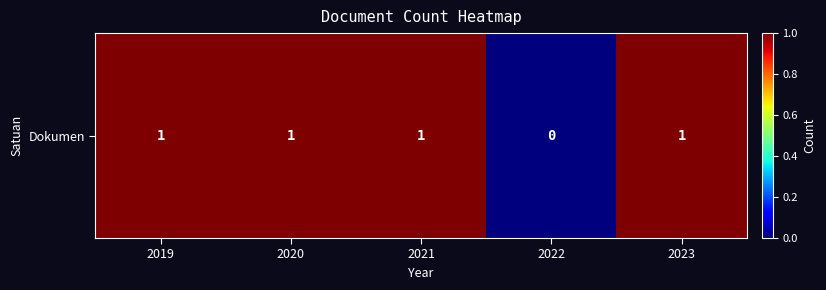

Is it true that the value at 2019 is 1?

True